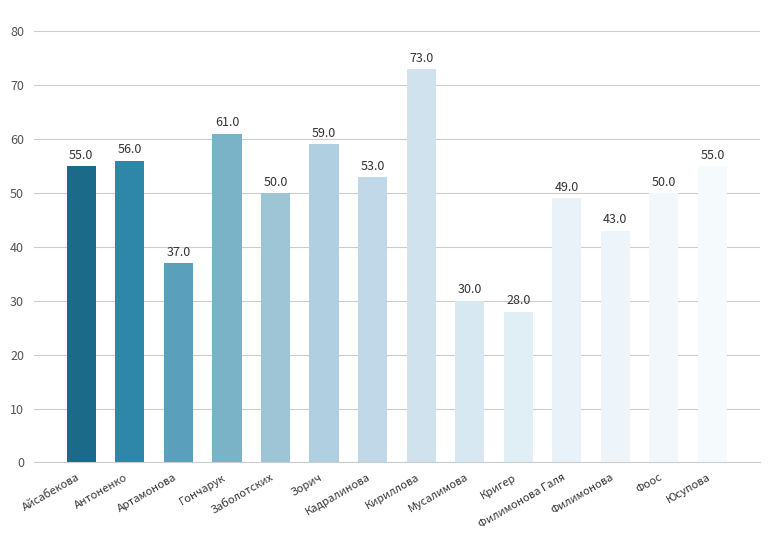

What is the ratio of the value at Айсабекова to the value at Кригер?

2.0